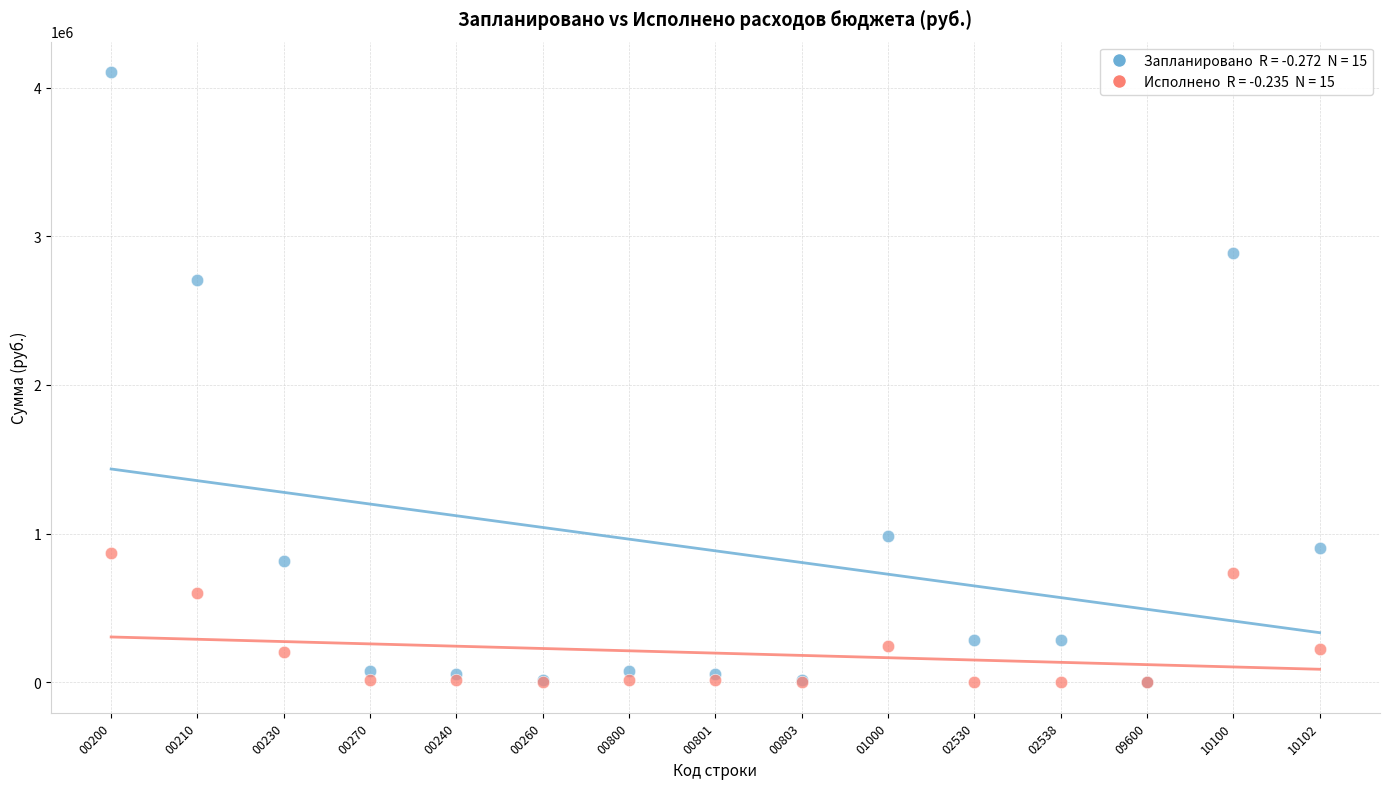

Across all series, what Y value is closest to 2052395?

2704739.9